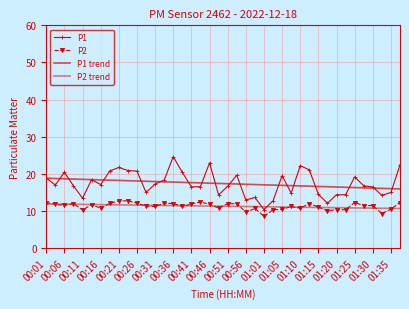

How many distinct data groups are displayed?

4